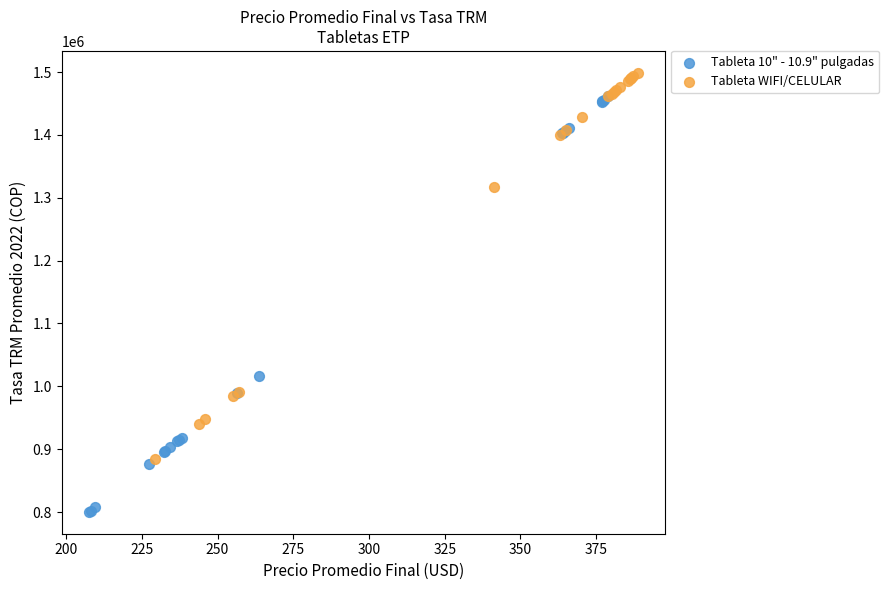

Which series contains the highest Y value?

Tableta WIFI/CELULAR